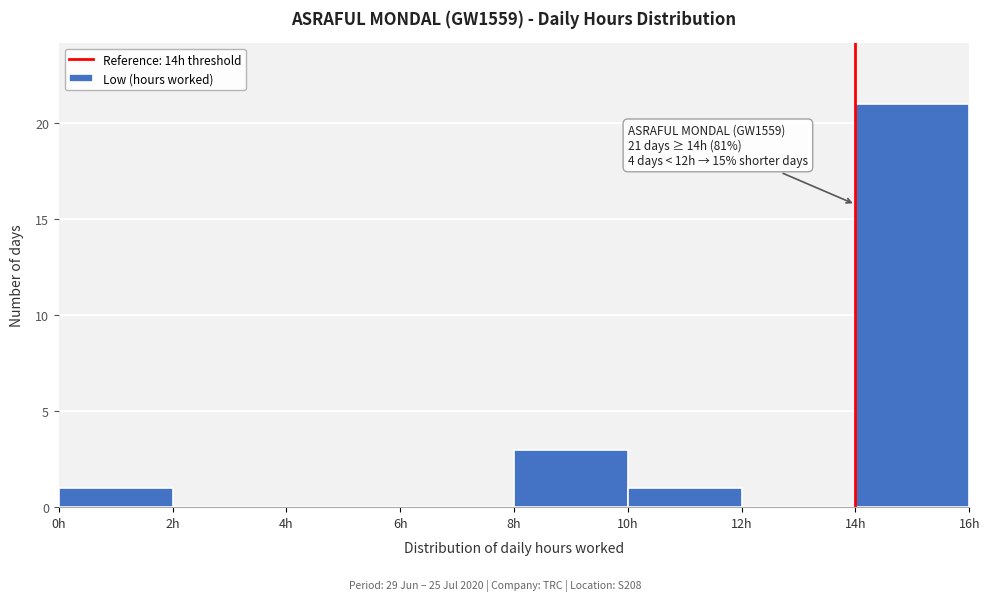

Which range on the x-axis has the tallest bar?

14 to 16